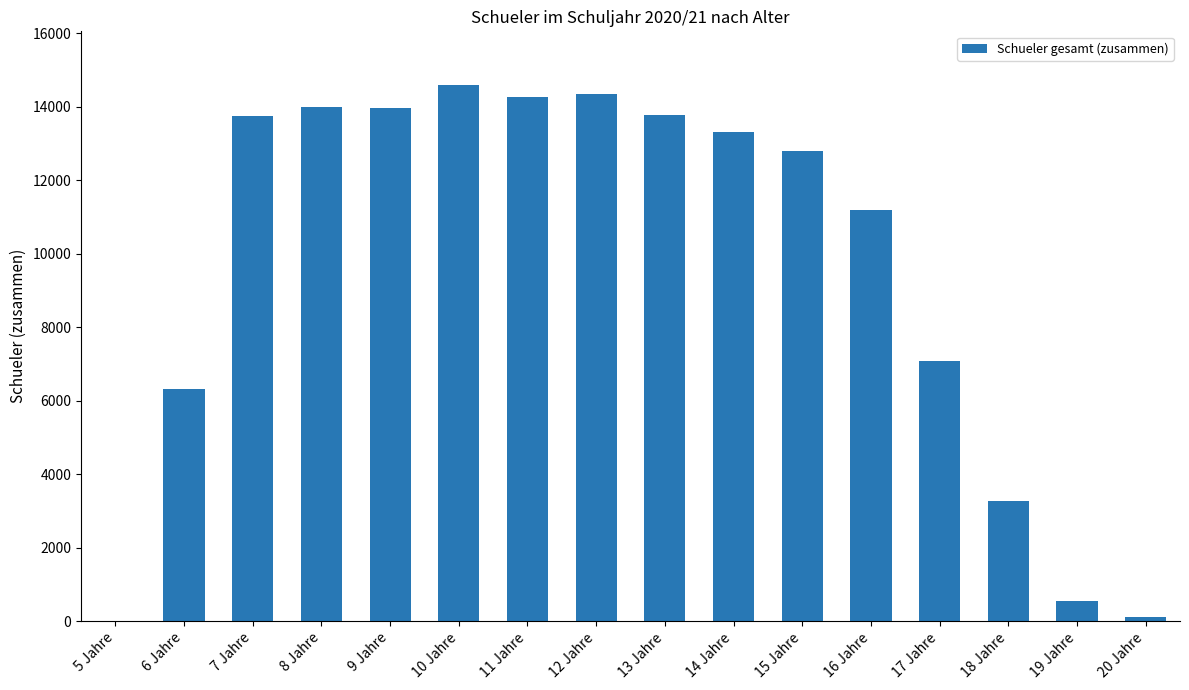

Count the number of categories in the chart.

16